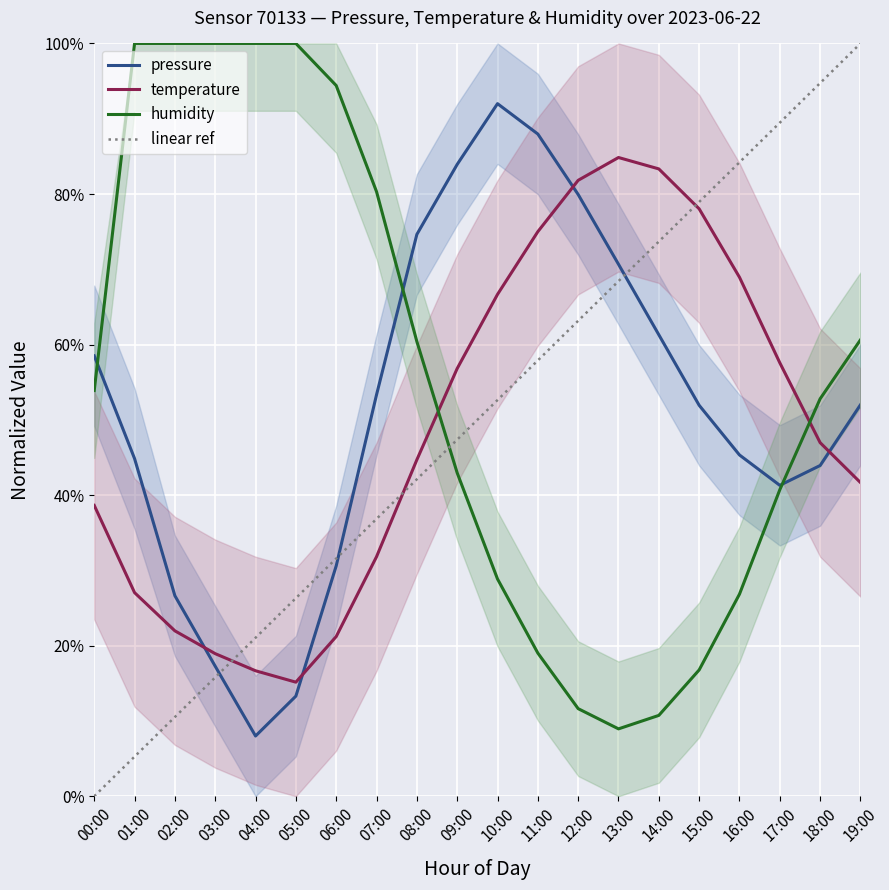

What are all the series names shown in the legend?

pressure, temperature, humidity, linear ref